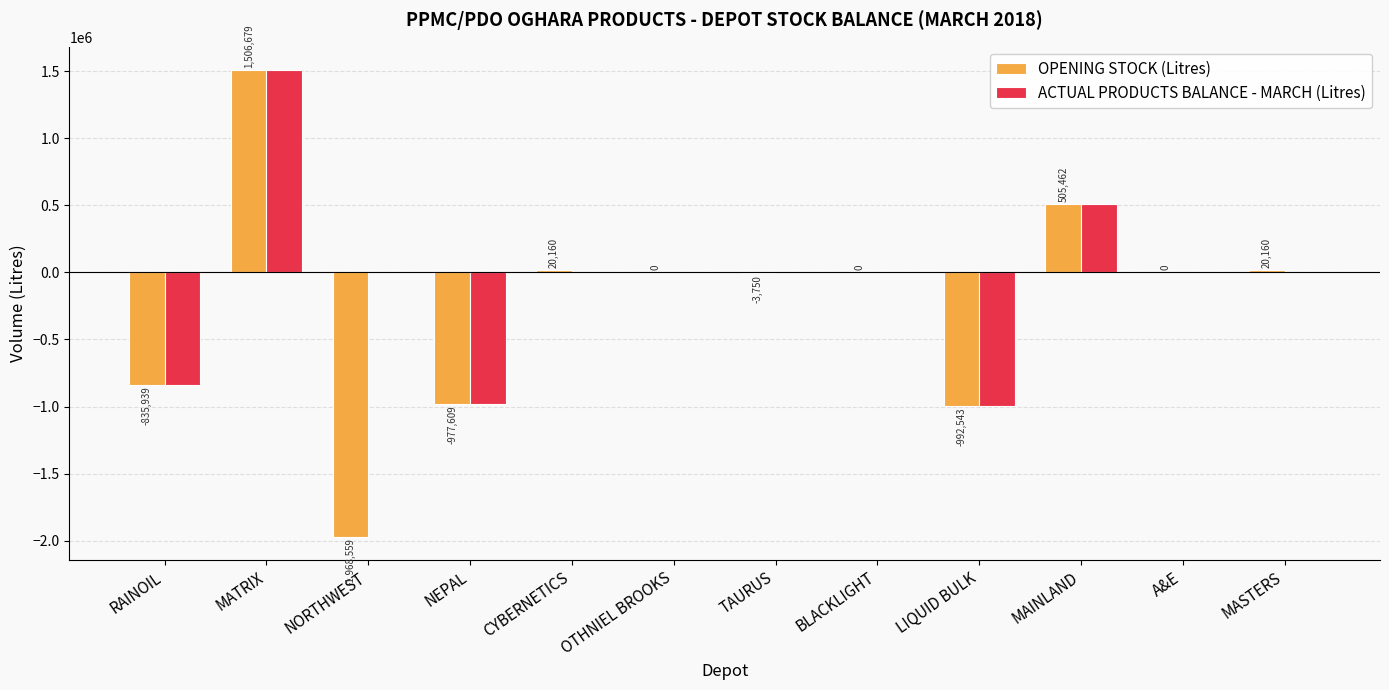

Is it true that ACTUAL PRODUCTS BALANCE - MARCH (Litres) equals 1291501 at NORTHWEST?

False